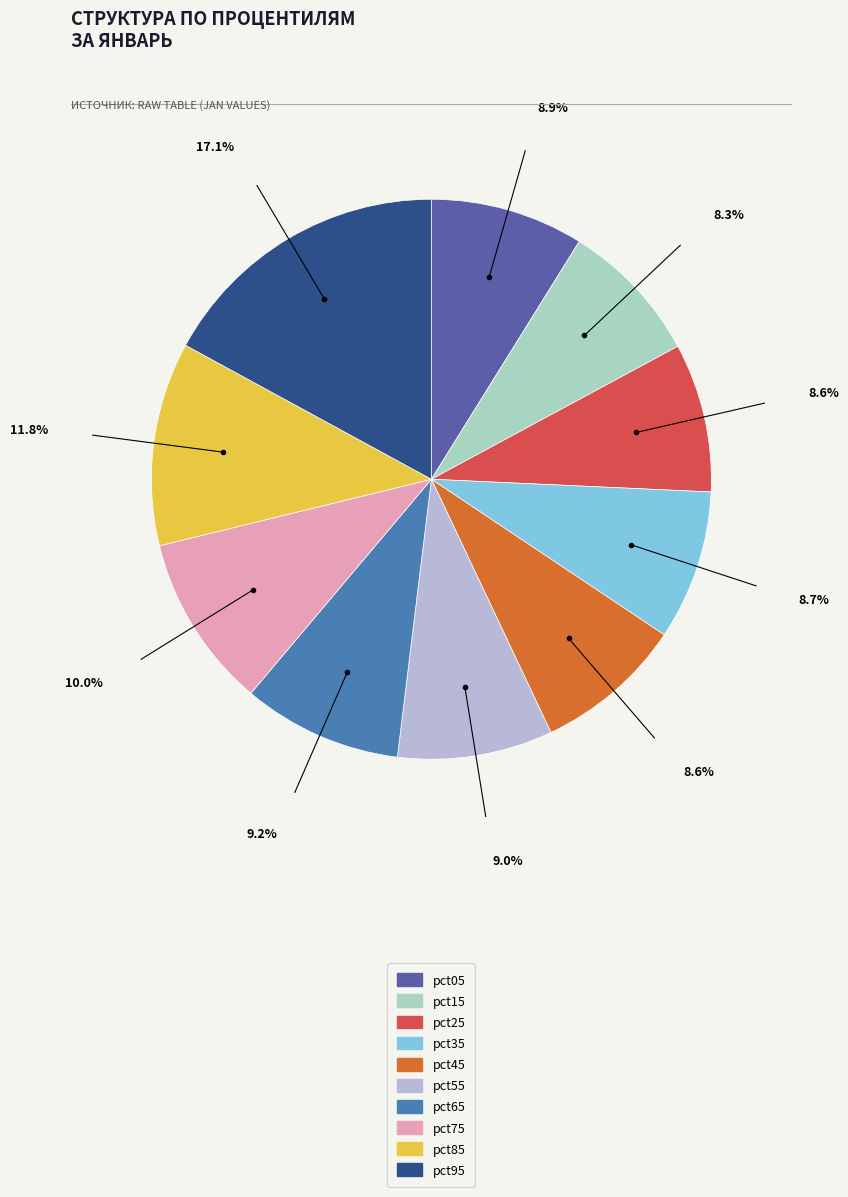

Is there any slice that represents more than half of the pie?

No